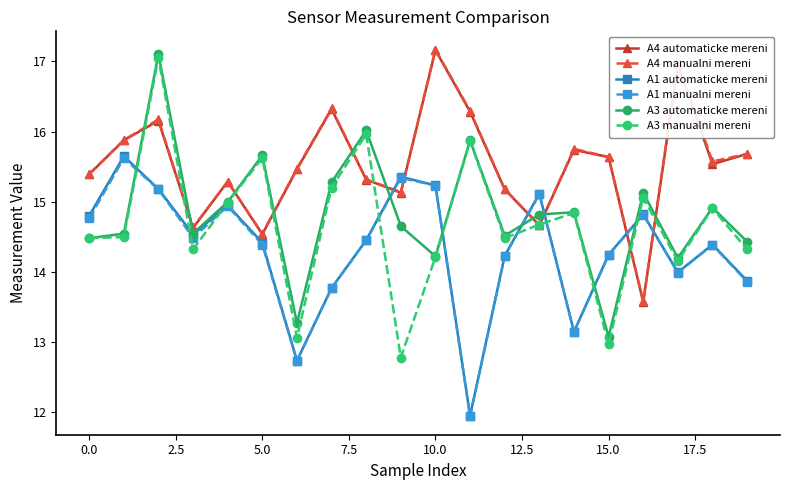

How many interior local valleys does the A4 automaticke mereni series have?

6